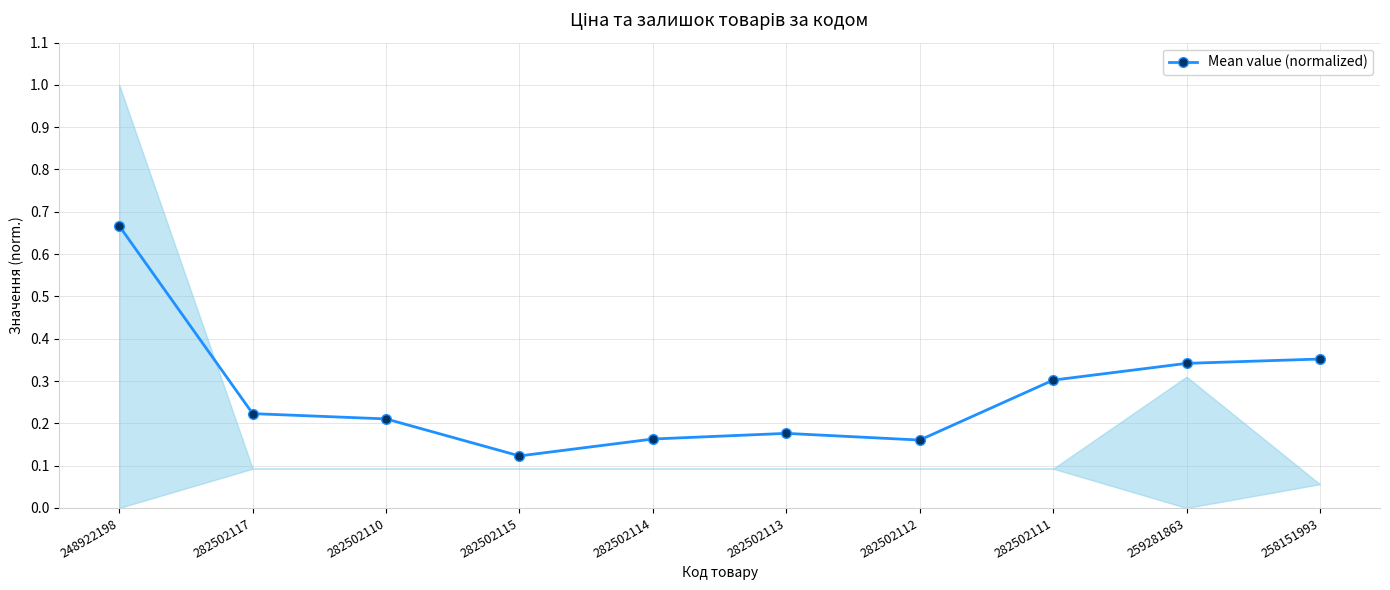

What is the smallest value displayed?

0.1